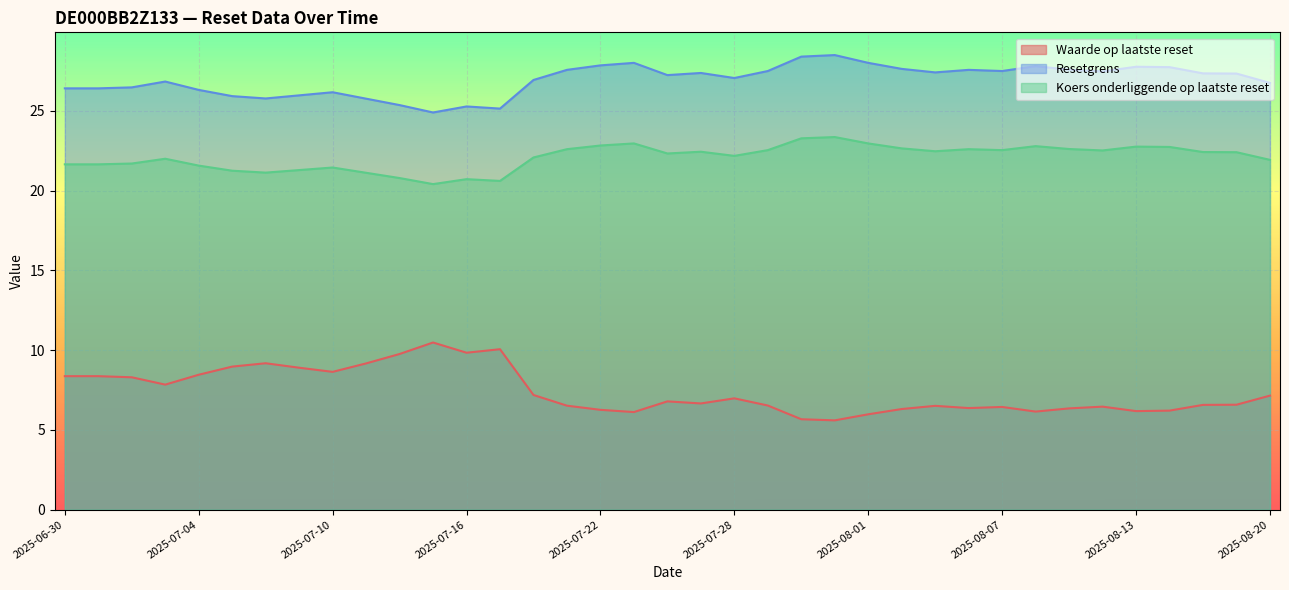

What is the value of the Resetgrens point at the 12th from the left?

24.9